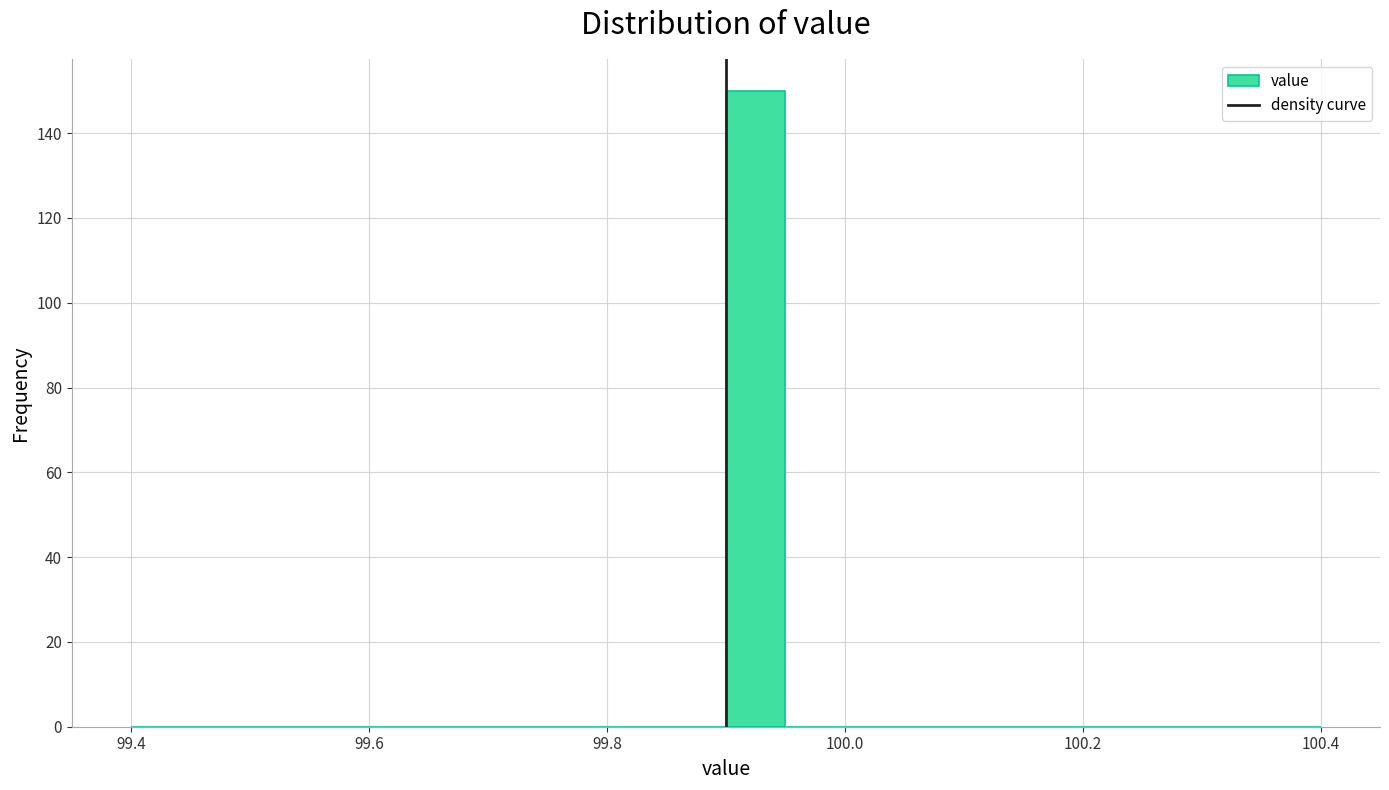

Read against the x-axis, roughly where is the centre of the tallest bar?

99.92